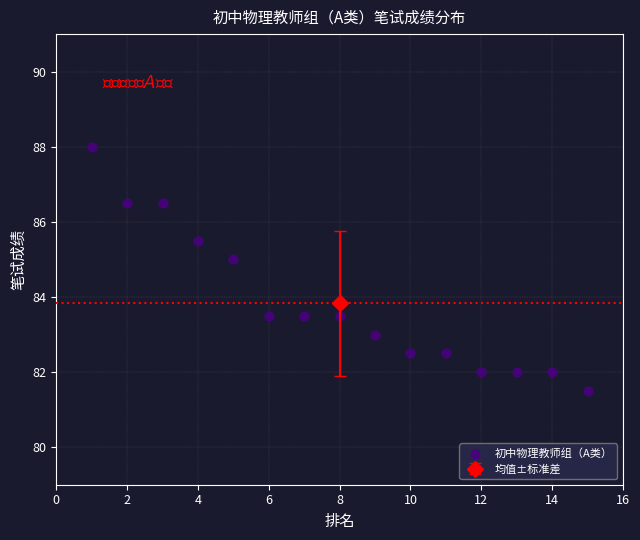

What is the range of Y values (max minus min)?

6.5